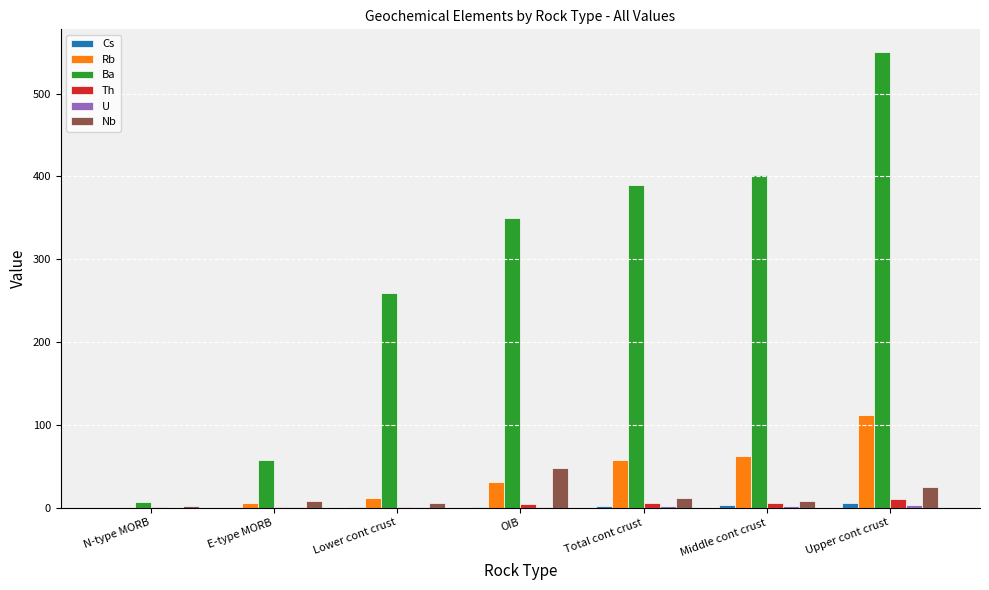

Is the value of Ba at OIB greater than the value of Rb at Middle cont crust?

Yes